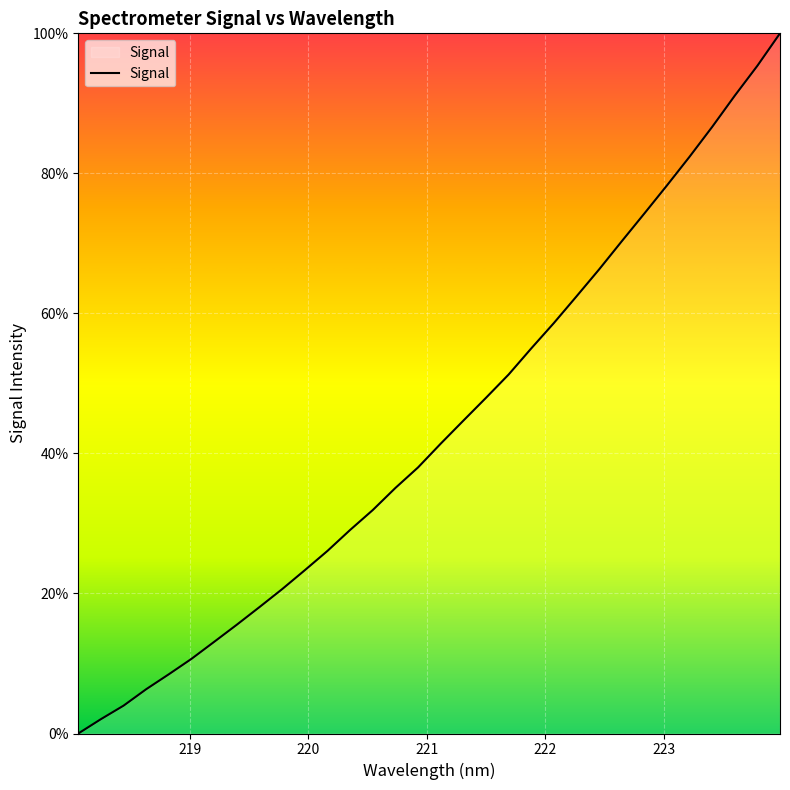

What is the maximum value shown in the chart?

100.0